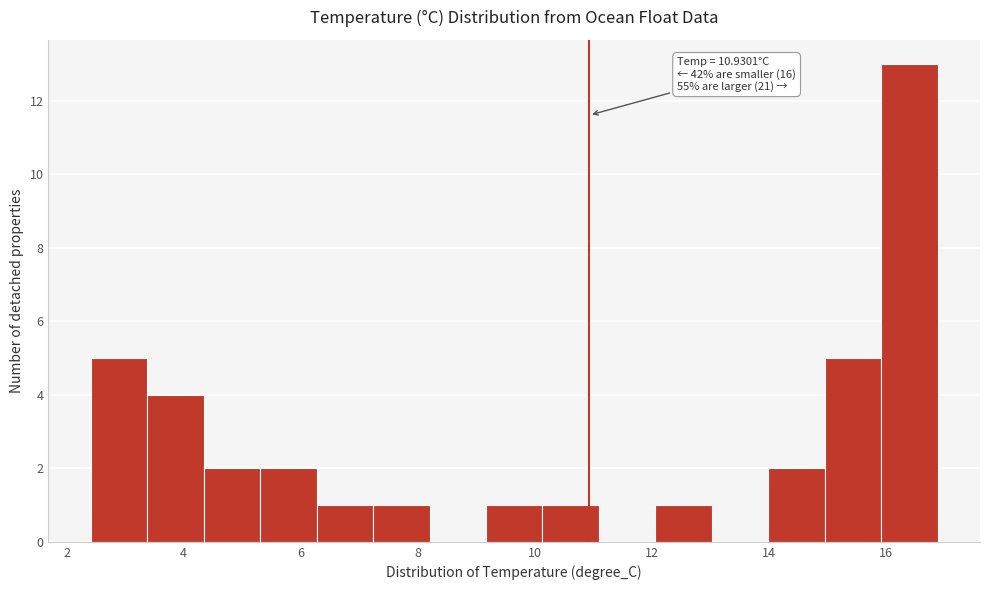

Which range on the x-axis has the tallest bar?

16.0 to 16.8